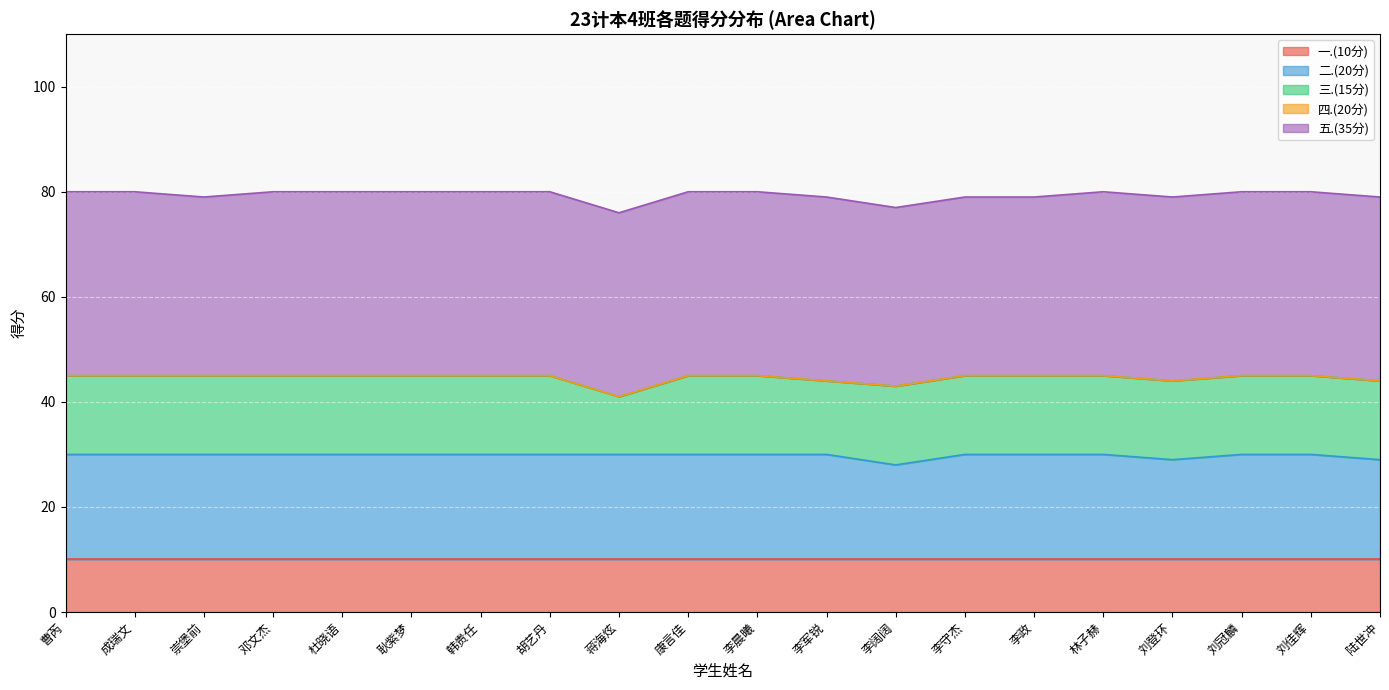

How many lines are shown in the chart?

5